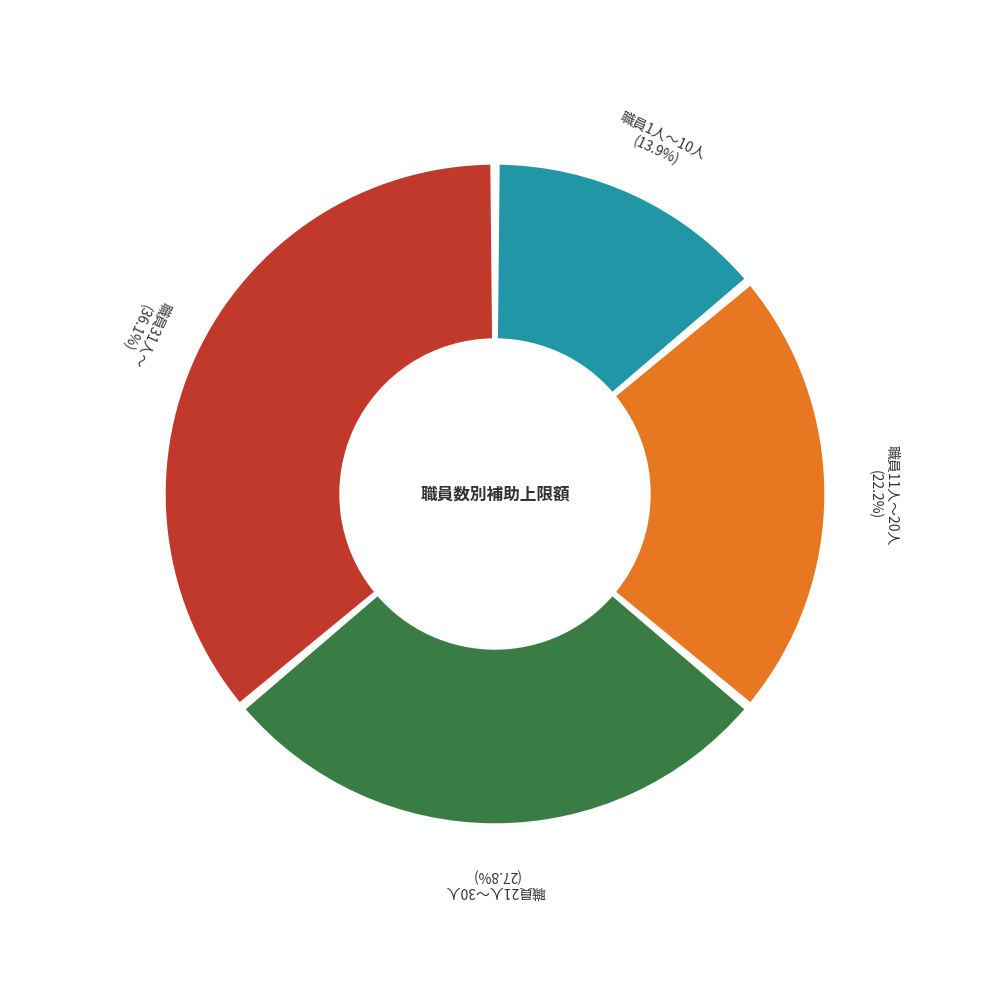

Do 職員1人～10人 and 職員31人～ together represent more than half of the pie?

No